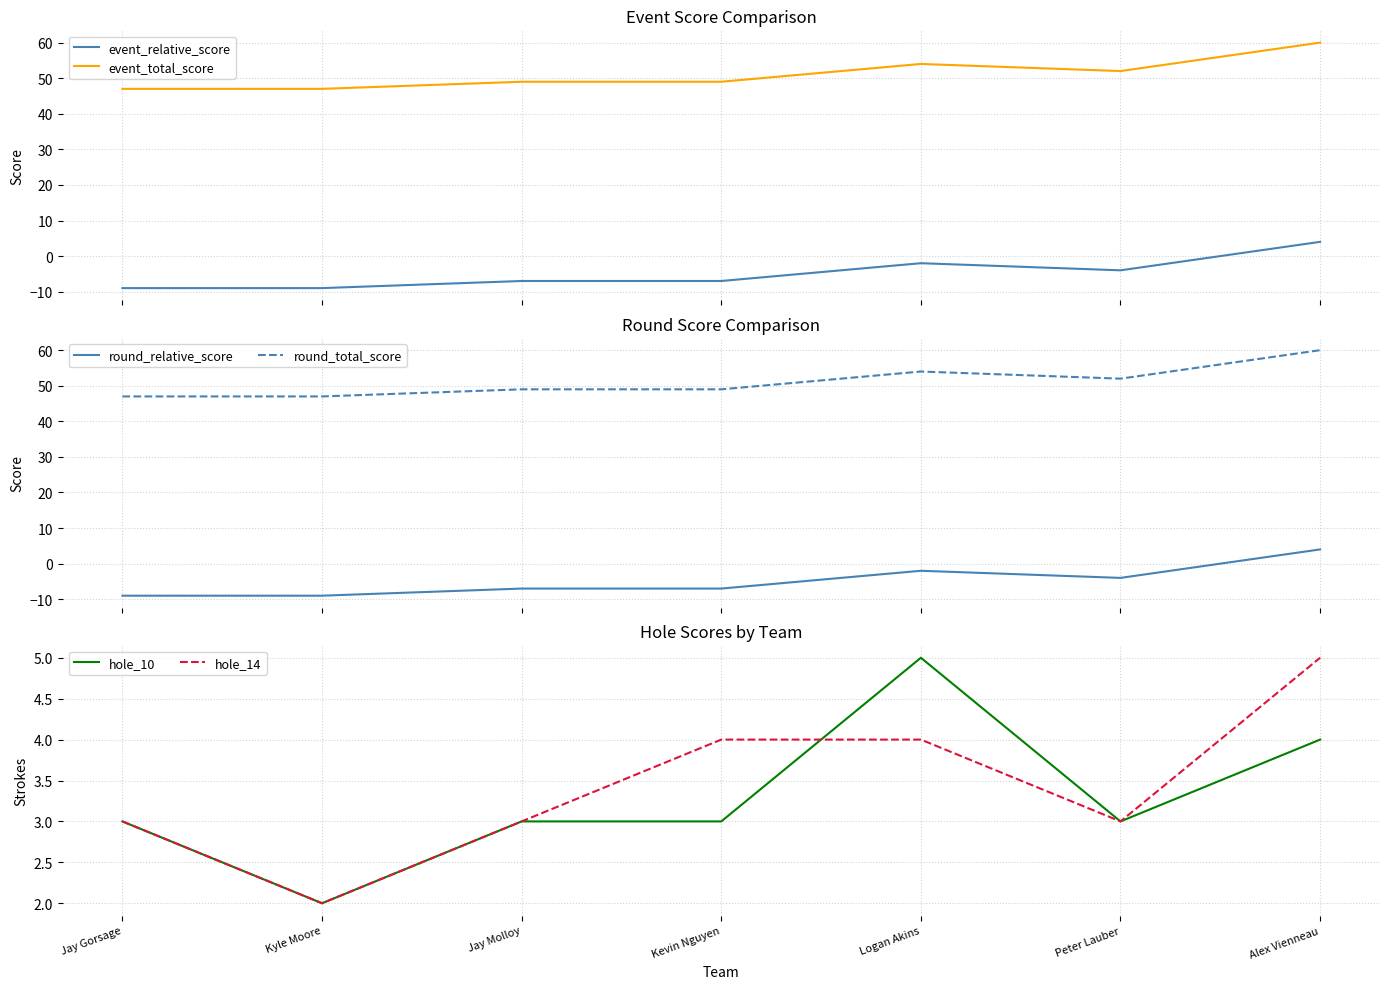

True or false: round_total_score has more than 2 points higher than both neighbors.

False